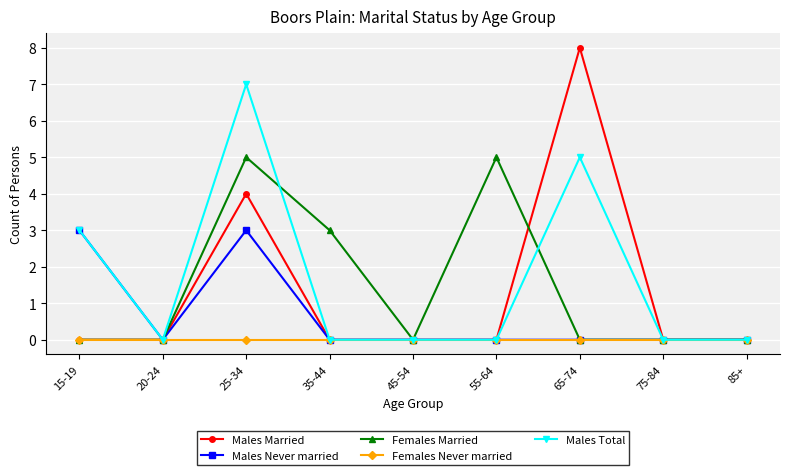

Which series has the largest total across all categories?

Males Total